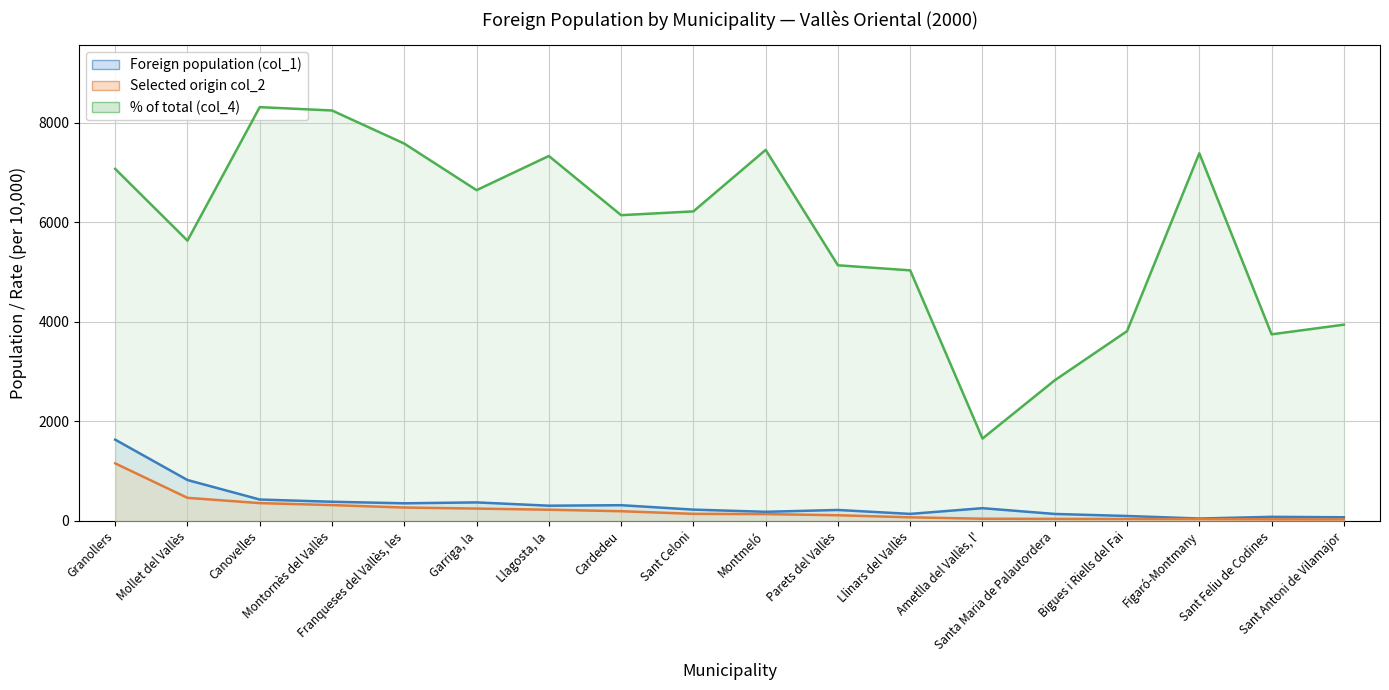

What is the difference between the highest and lowest values at Montornès del Vallès?

7935